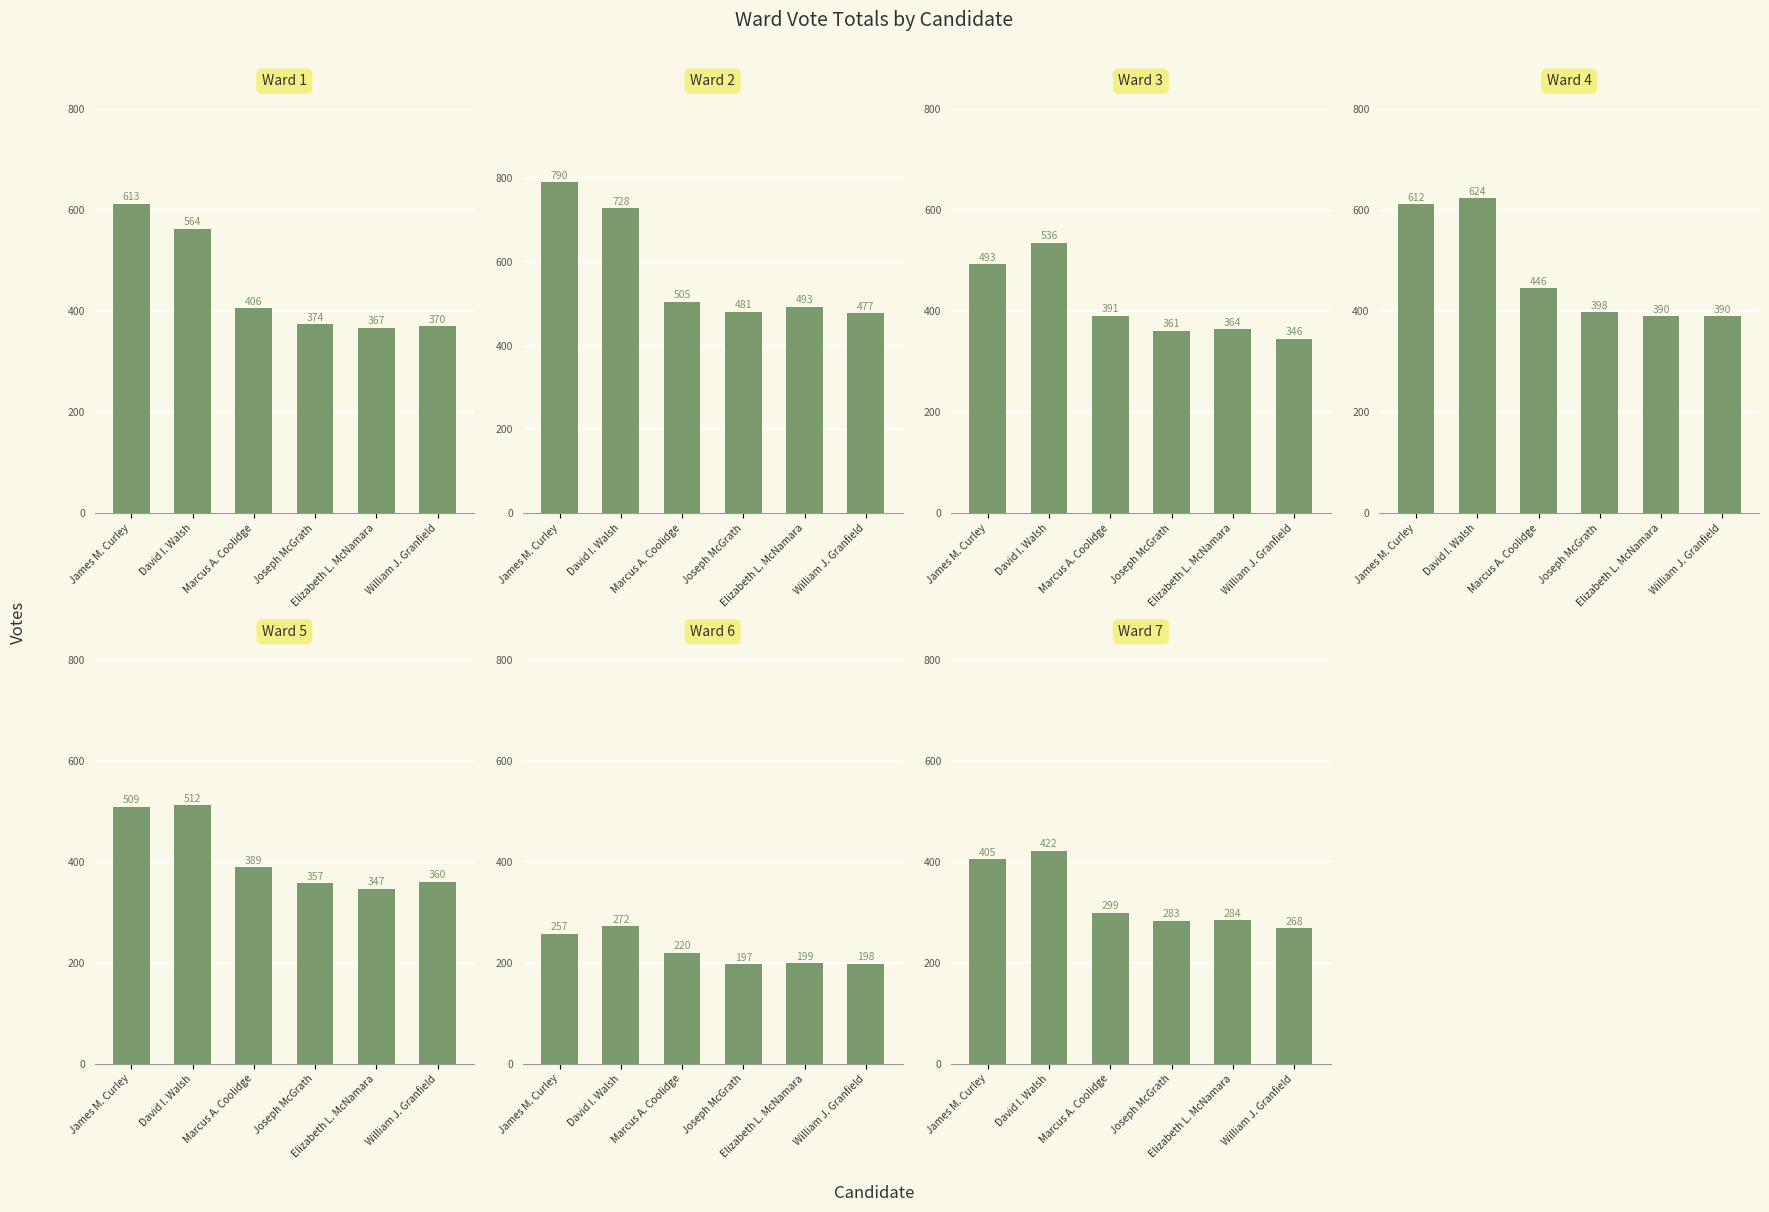

The David I. Walsh series shows 512 at 4. True or false?

True